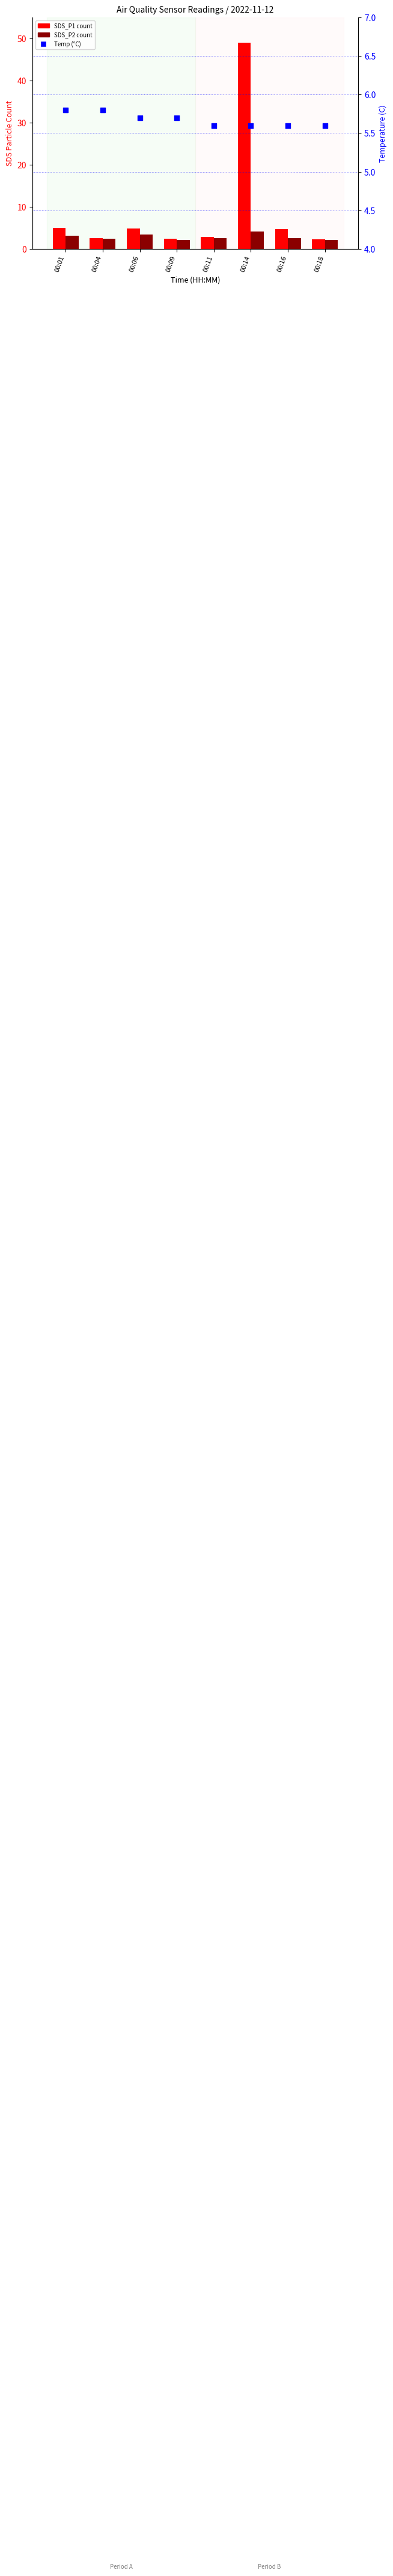

Is the value of SDS_P1 at 00:11 greater than the value of Temp at 00:16?

No